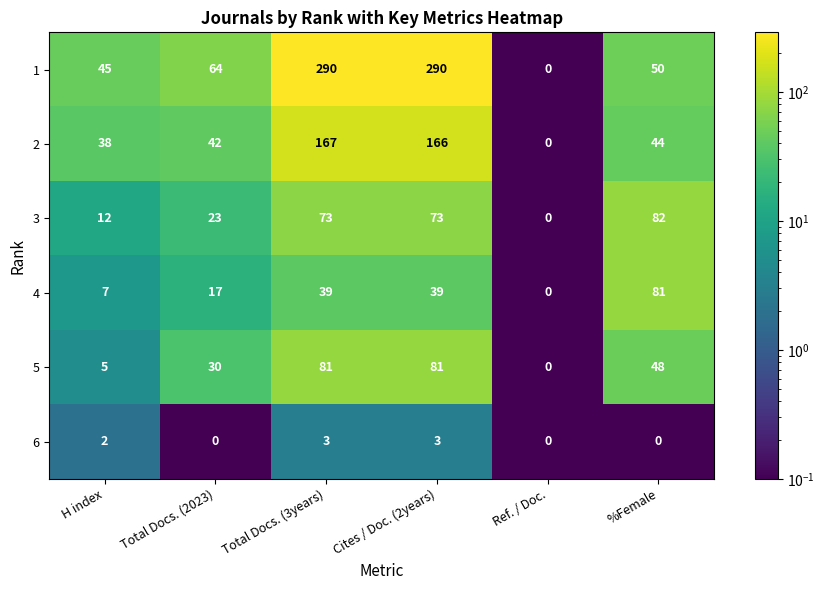

Which series has the largest range (max minus min)?

1